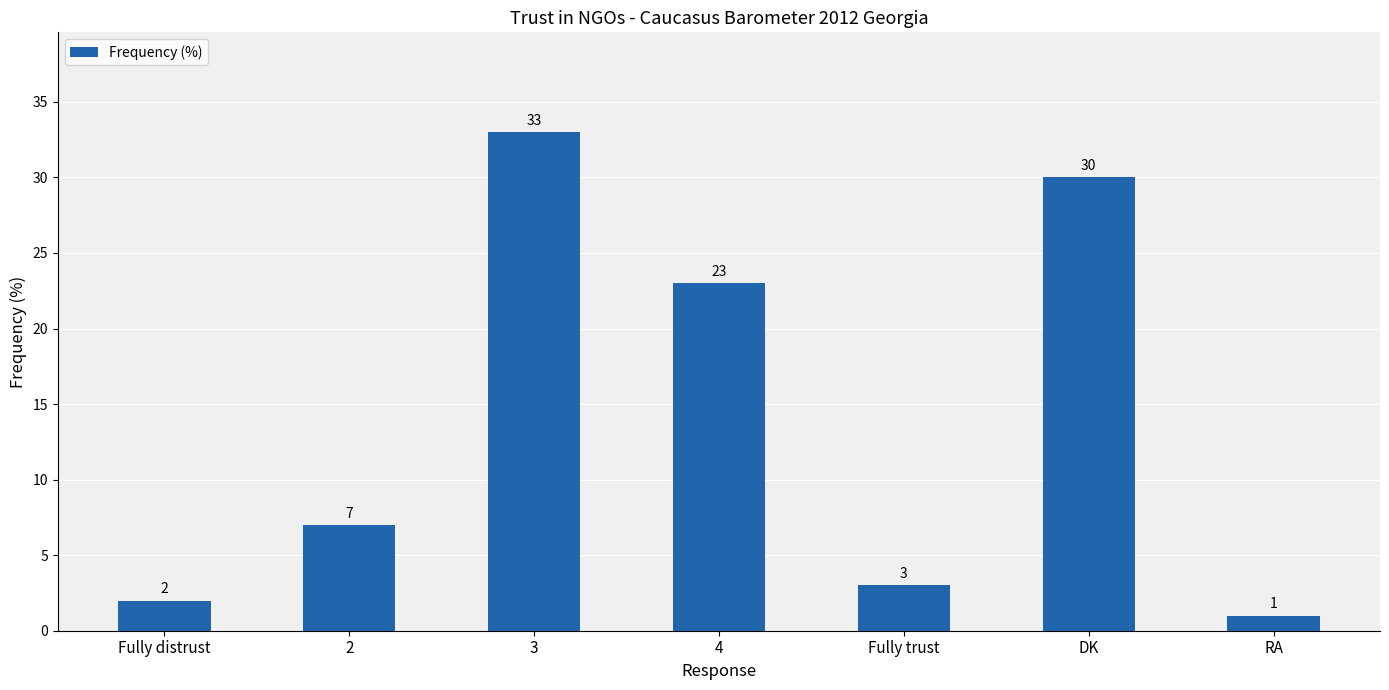

What is the smallest value displayed?

1